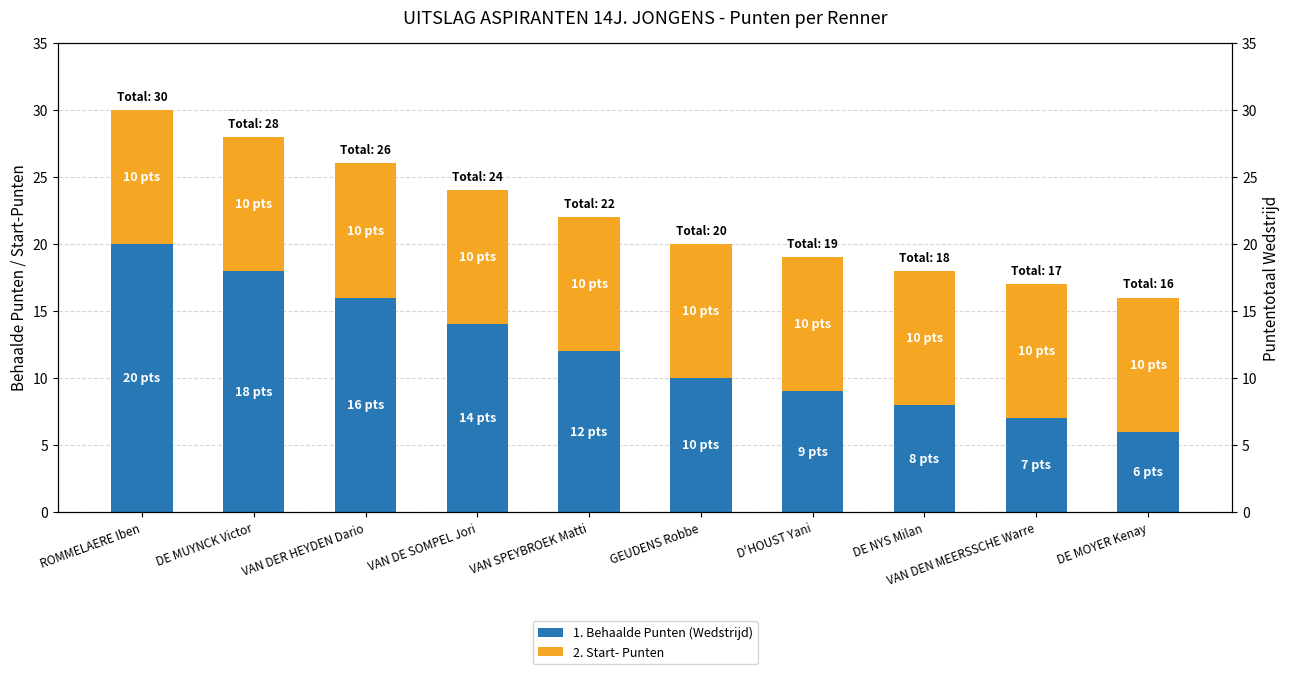

Is it true that 1. Behaalde Punten (Wedstrijd) equals 12 at VAN SPEYBROEK Matti?

True